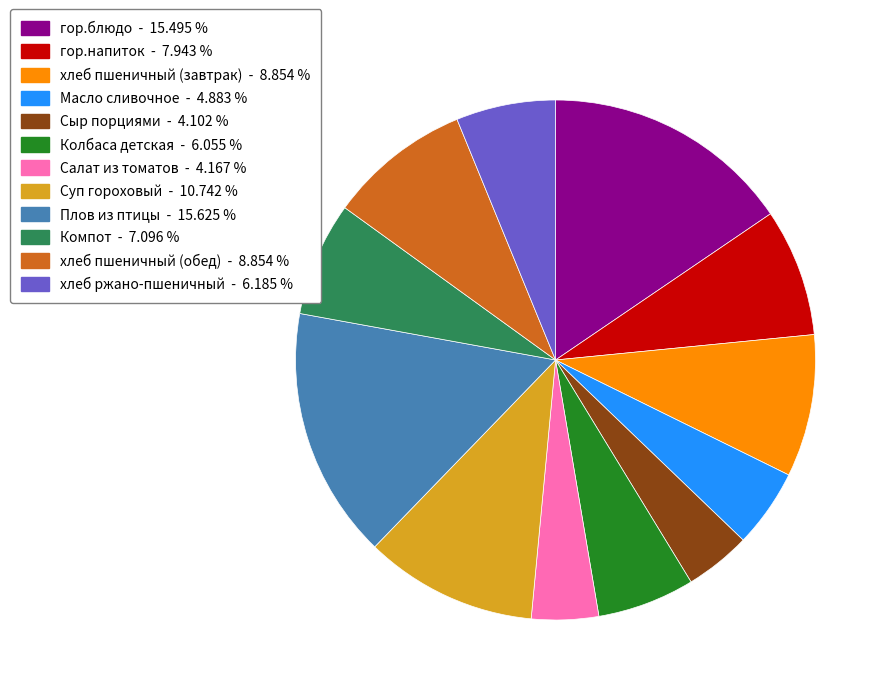

Does Салат из томатов account for over 50% of the chart?

No